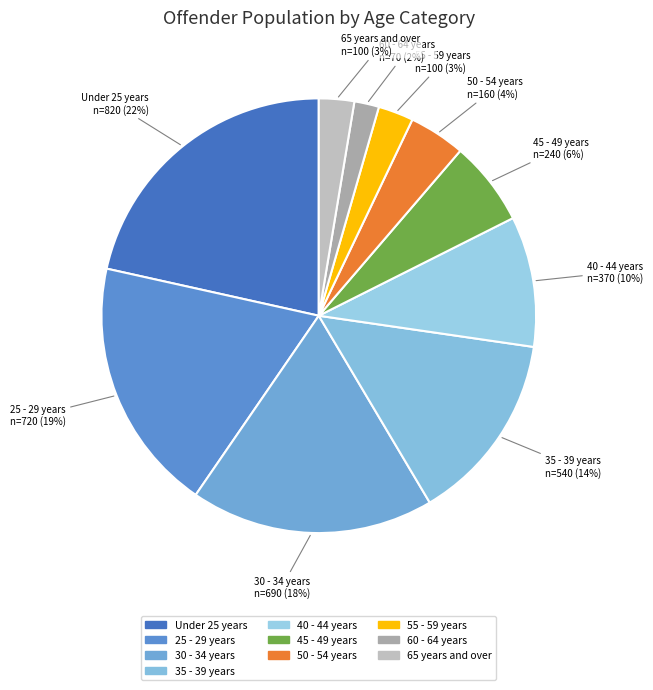

What is the smallest slice in the pie chart?

60 - 64 years